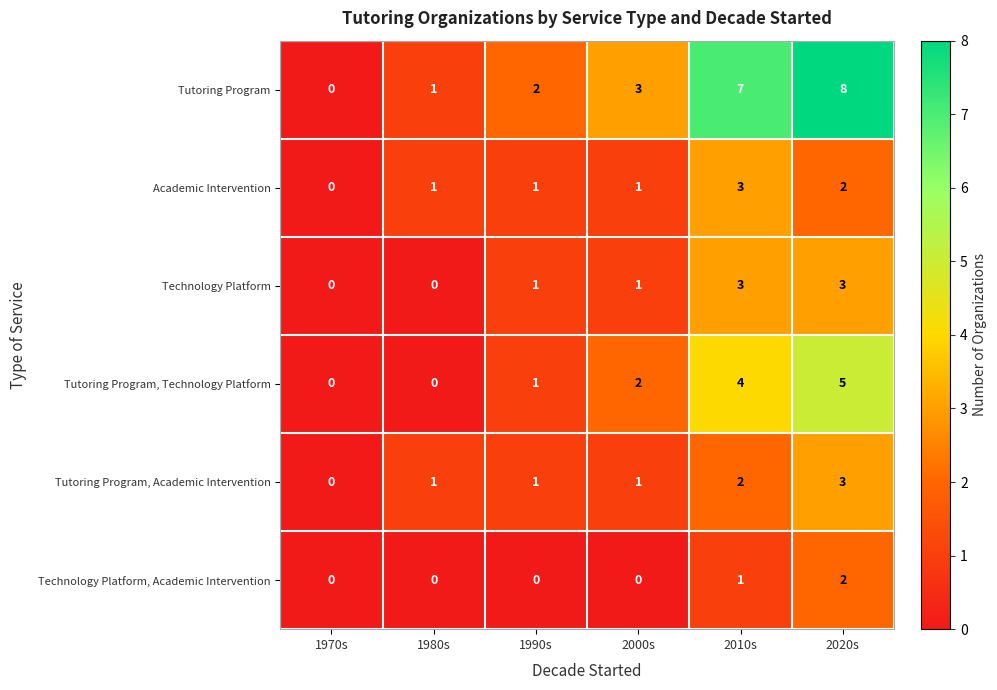

Is the value of Academic Intervention at 1980s greater than the value of Technology Platform, Academic Intervention at 1990s?

Yes